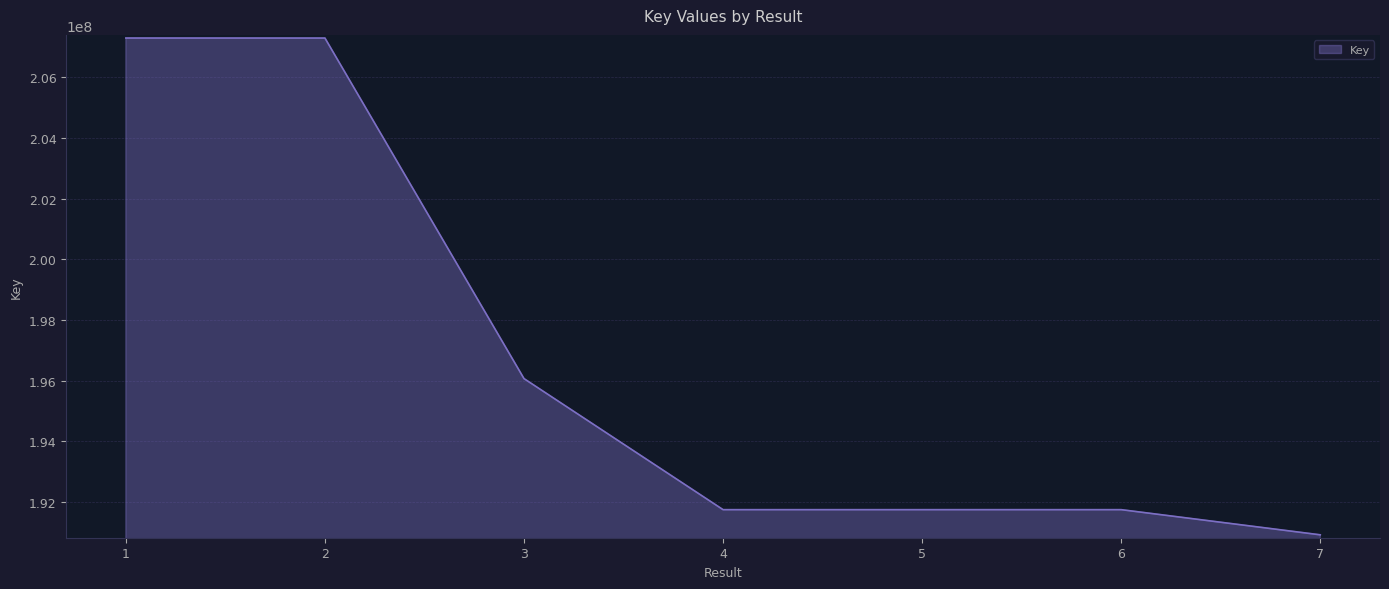

What is the minimum value shown in the chart?

190921456